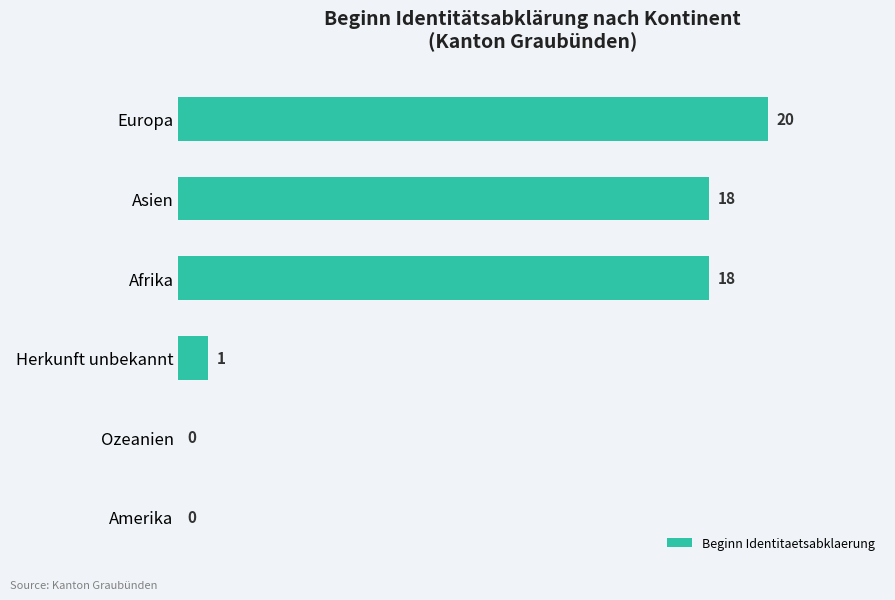

Reading top to bottom, extract all data points from this chart.

Europa=20	Asien=18	Afrika=18	Herkunft unbekannt=1	Ozeanien=0	Amerika=0